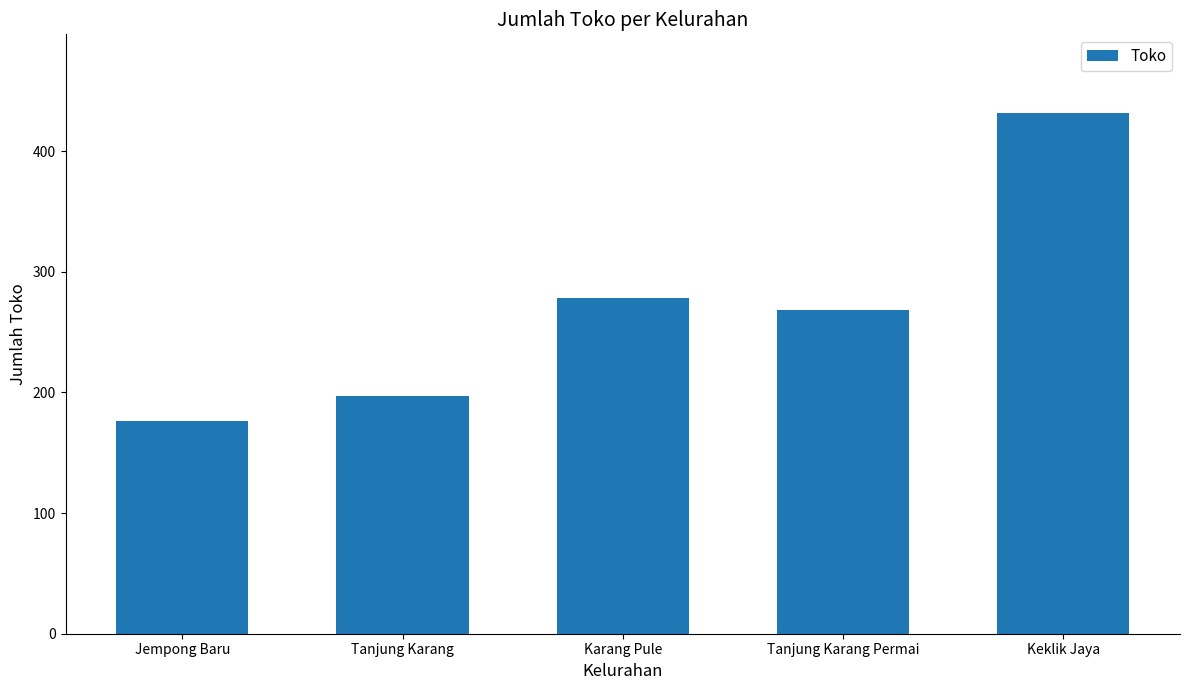

What is the difference between the values at Karang Pule and Keklik Jaya?

154